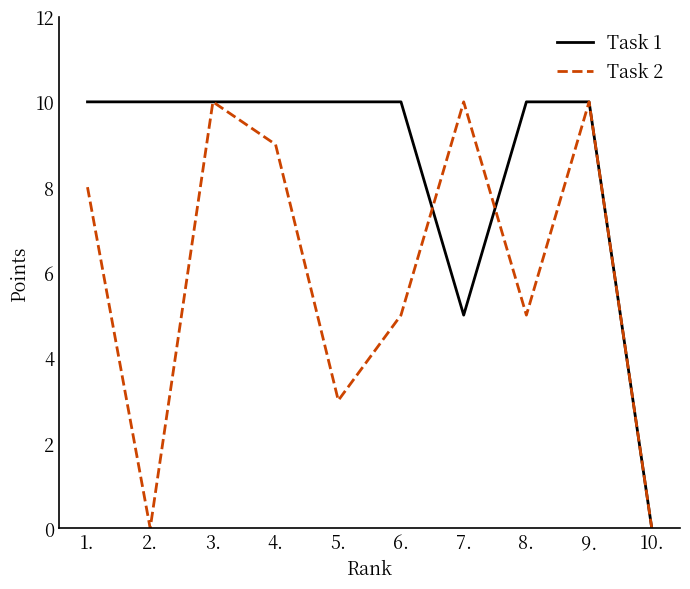

At which category does Task 2 reach its first local valley?

2.